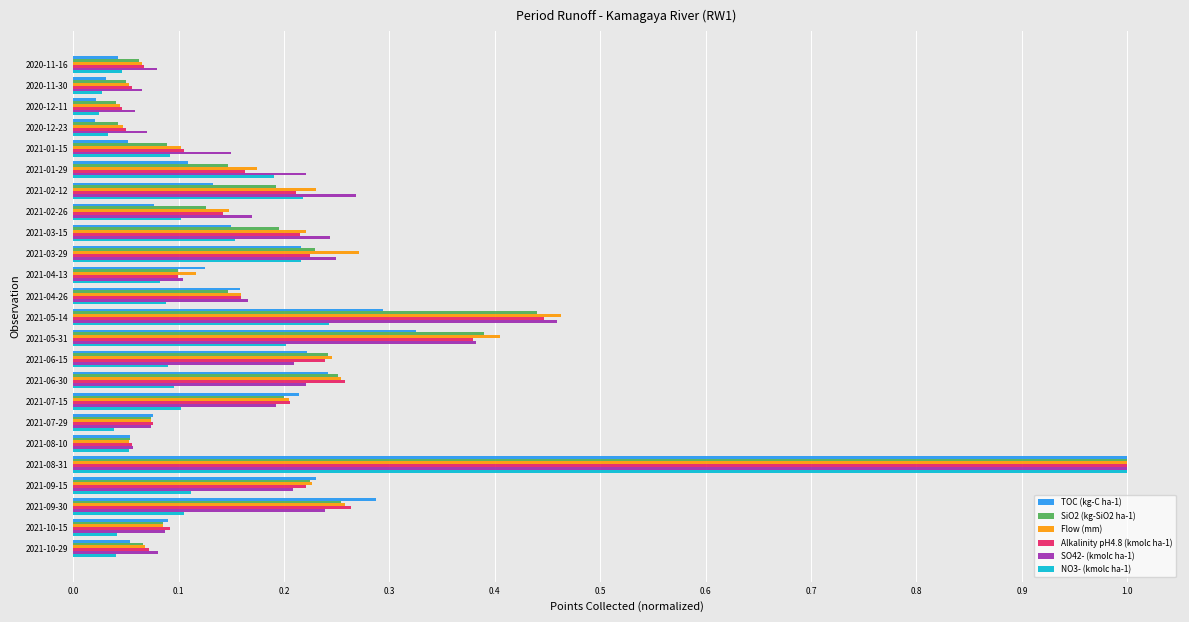

What are all the series names shown in the legend?

TOC (kg-C ha-1), SiO2 (kg-SiO2 ha-1), Flow (mm), Alkalinity pH4.8 (kmolc ha-1), SO42- (kmolc ha-1), NO3- (kmolc ha-1)